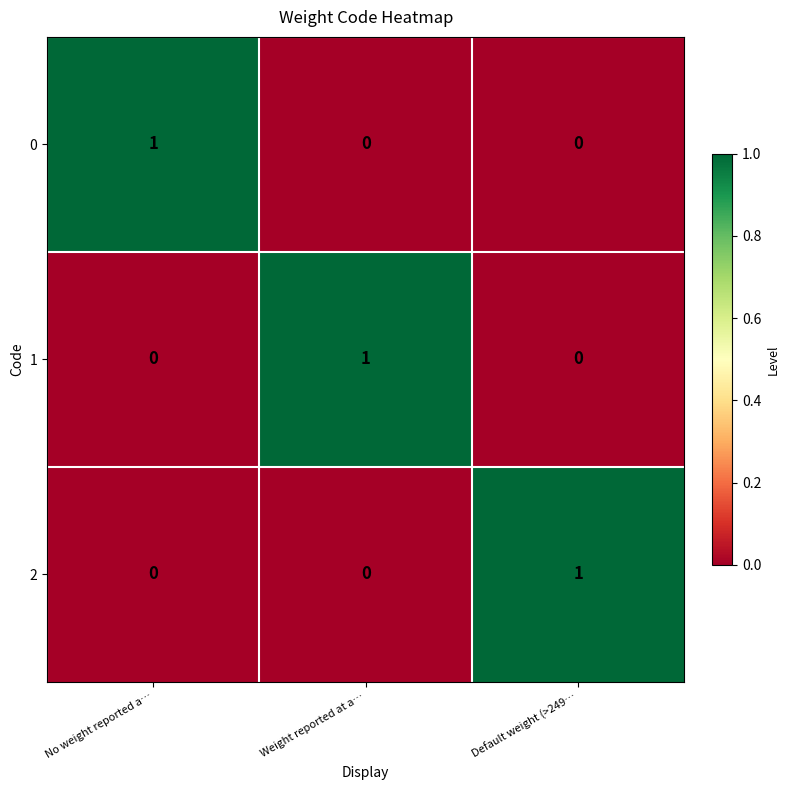

At which label does 2 reach its peak?

Default weight (>249…